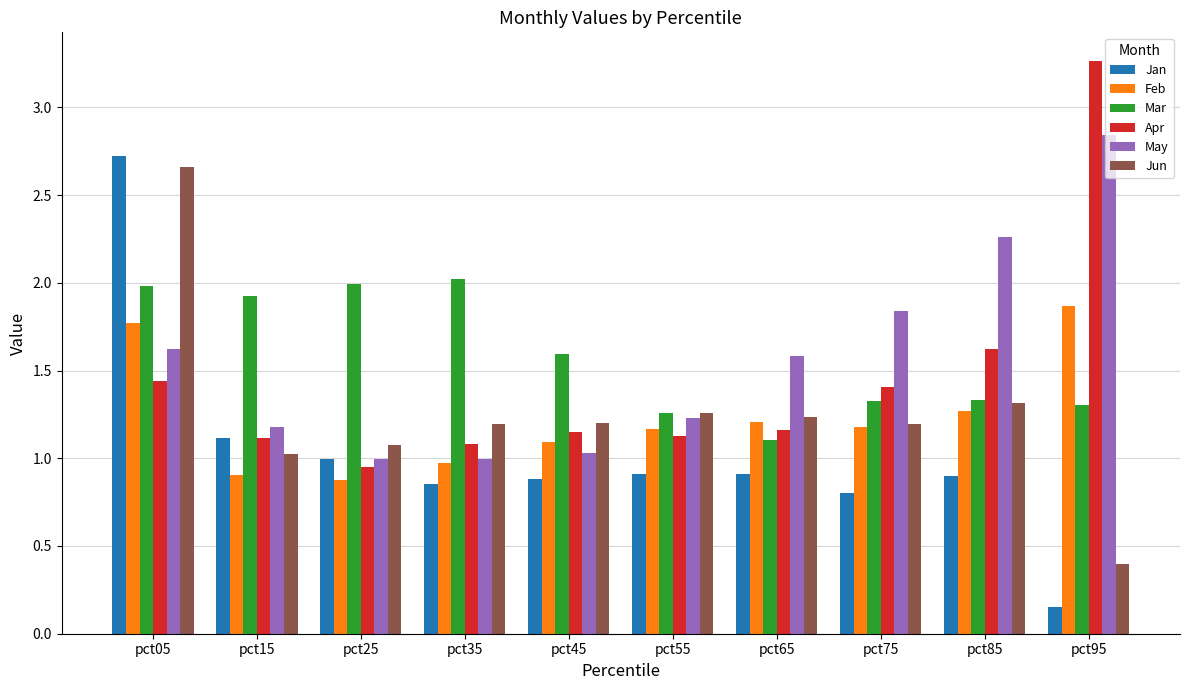

Rank the series at pct95 from lowest to highest value.

Jan, Jun, Mar, Feb, May, Apr